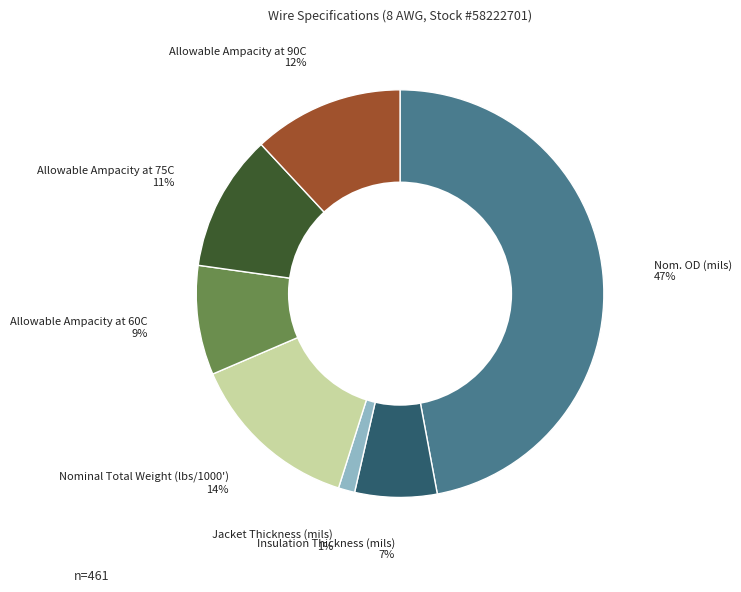

Does Allowable Ampacity at 75C represent more than half of the total?

No